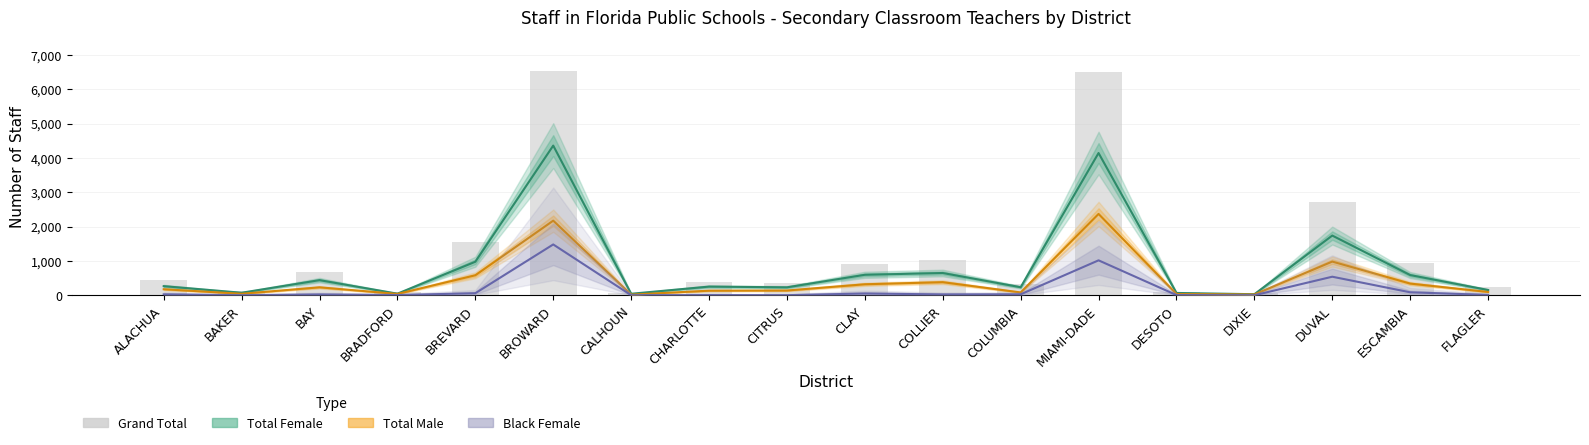

Is it true that Total Female equals 125 at CHARLOTTE?

False